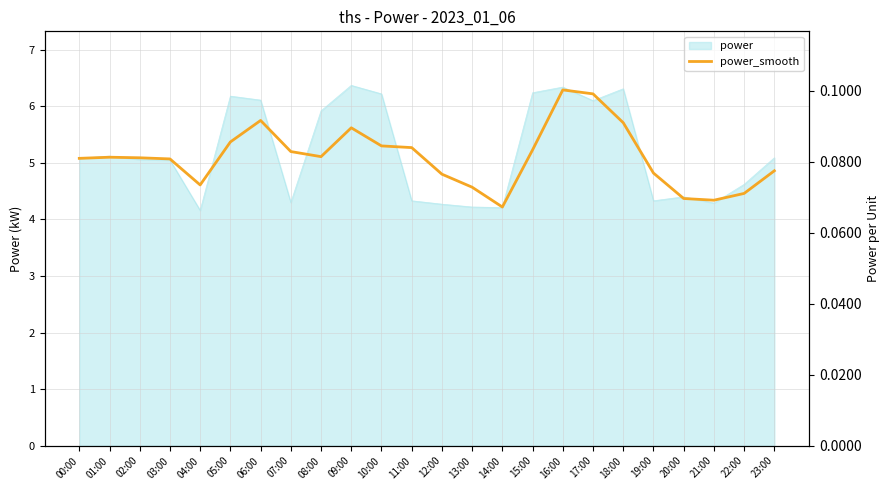

Is it true that the value at 07:00 is 5.2?

True